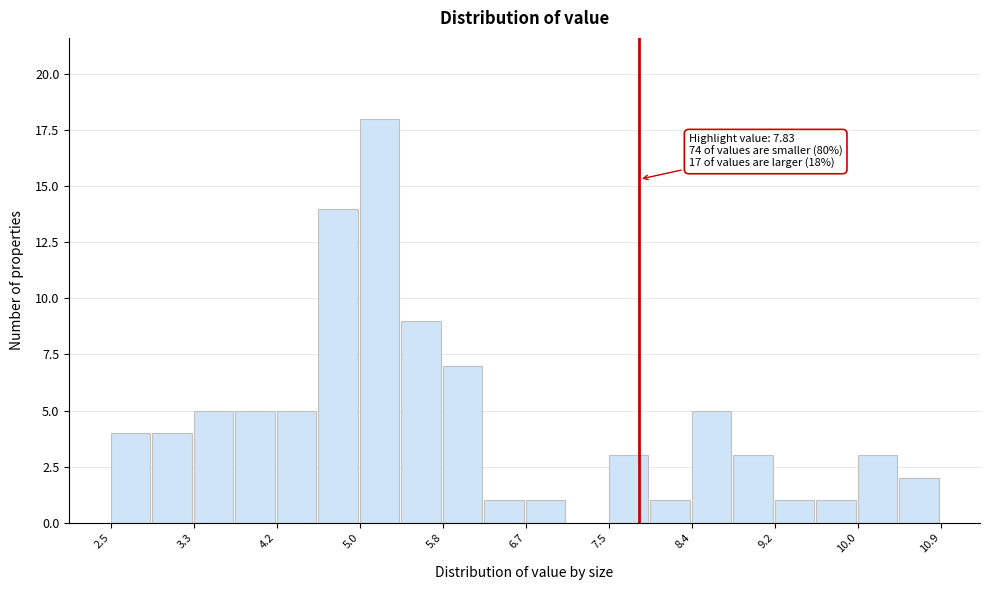

Which range on the x-axis has the tallest bar?

5.0 to 5.4